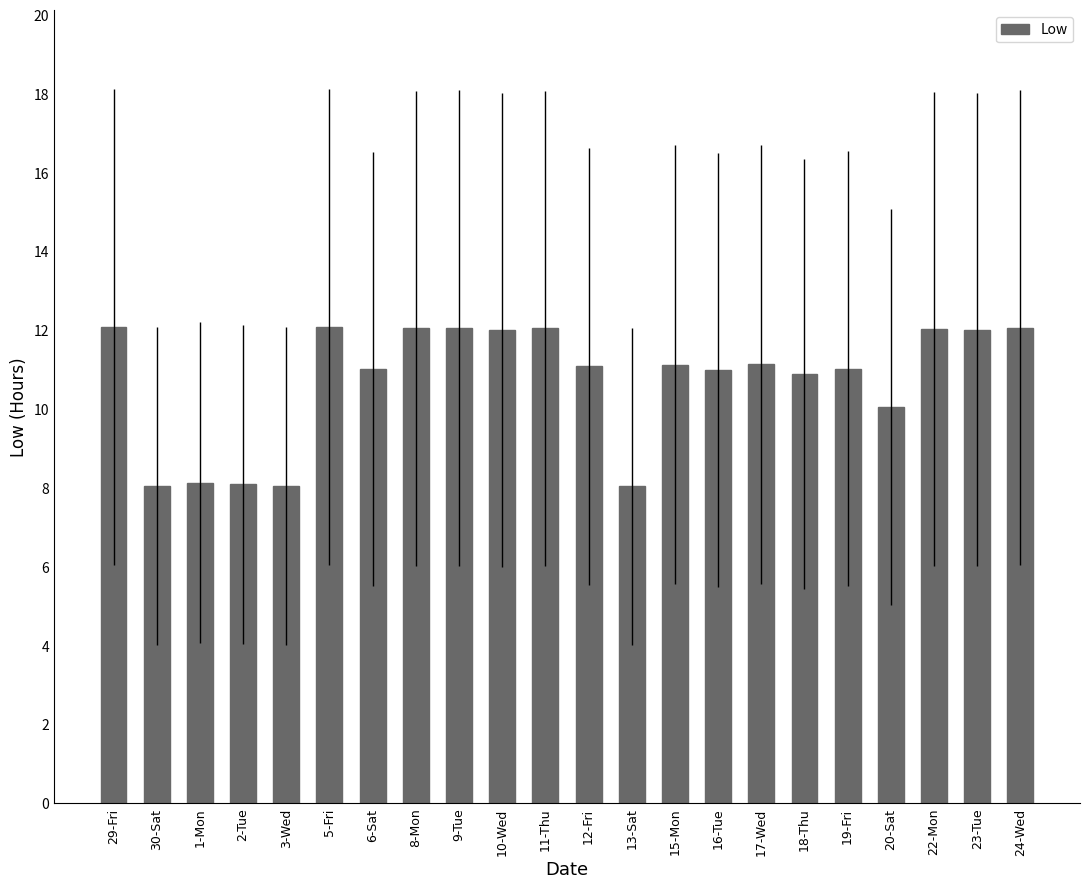

What is the value of the 6th bar from the left?

12.1